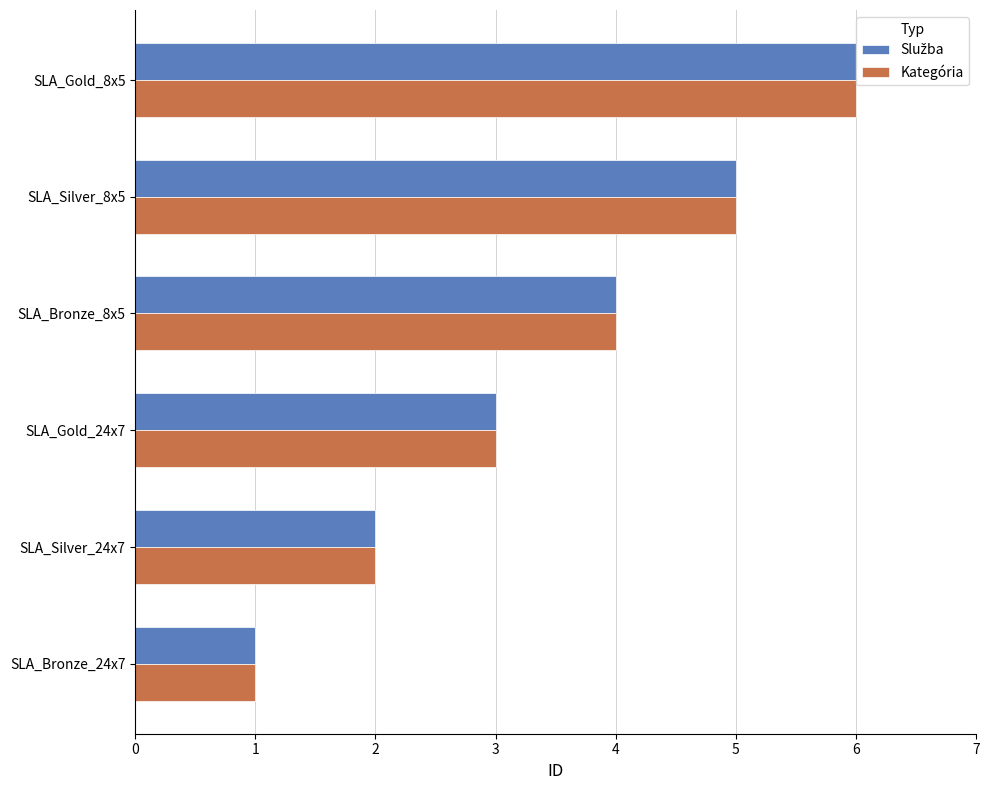

What is the difference between the second highest and second lowest values in the Kategória series?

3